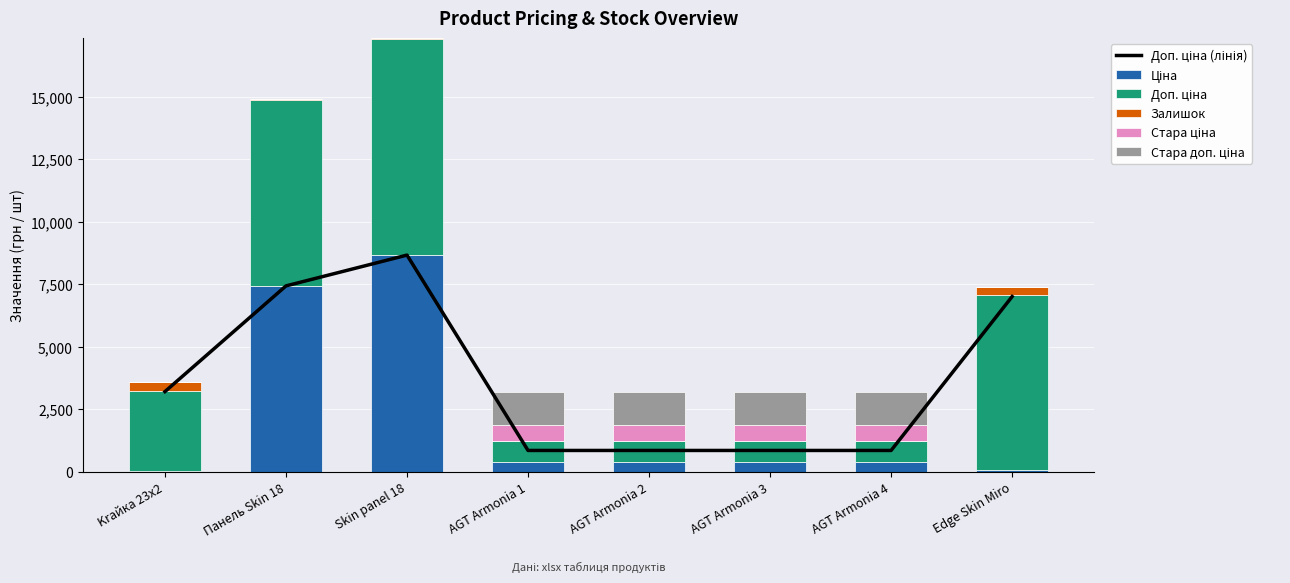

What are all the series names shown in the legend?

Доп. ціна (лінія), Ціна, Доп. ціна, Залишок, Стара ціна, Стара доп. ціна